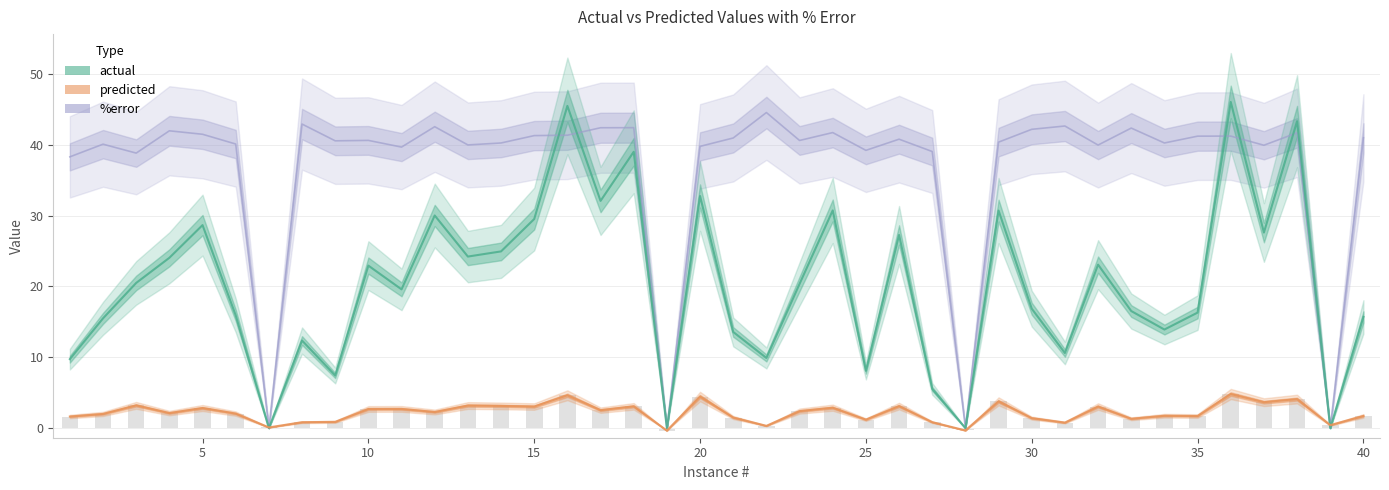

Reading left to right, list all the values displayed in this chart.

actual: 9.7	15.5	20.5	24.0	28.6	15.9	0.0	12.4	7.4	22.9	19.6	30.0	24.2	24.9	29.5	45.5	32.1	39.0	0.0	32.8	13.6	9.9	20.4	30.7	8.1	27.3	5.5	0.0	30.7	16.9	10.6	23.1	16.5	13.9	16.3	46.0	27.6	43.3	0.0	15.7
predicted: 1.6	2.0	3.2	2.1	2.8	2.1	0.1	0.8	0.9	2.7	2.7	2.3	3.2	3.1	3.0	4.6	2.5	3.1	-0.4	4.5	1.5	0.3	2.4	2.9	1.2	3.1	0.8	-0.3	3.8	1.4	0.8	3.1	1.3	1.8	1.7	4.8	3.7	4.1	0.4	1.7
pct_error: 38.3	40.1	38.8	42.0	41.5	40.1	0.0	42.9	40.5	40.6	39.7	42.5	40.0	40.2	41.3	41.3	42.4	42.4	0.0	39.8	40.9	44.5	40.6	41.7	39.2	40.8	39.0	0.0	40.4	42.2	42.6	39.9	42.3	40.2	41.2	41.2	39.9	41.7	0.0	41.0